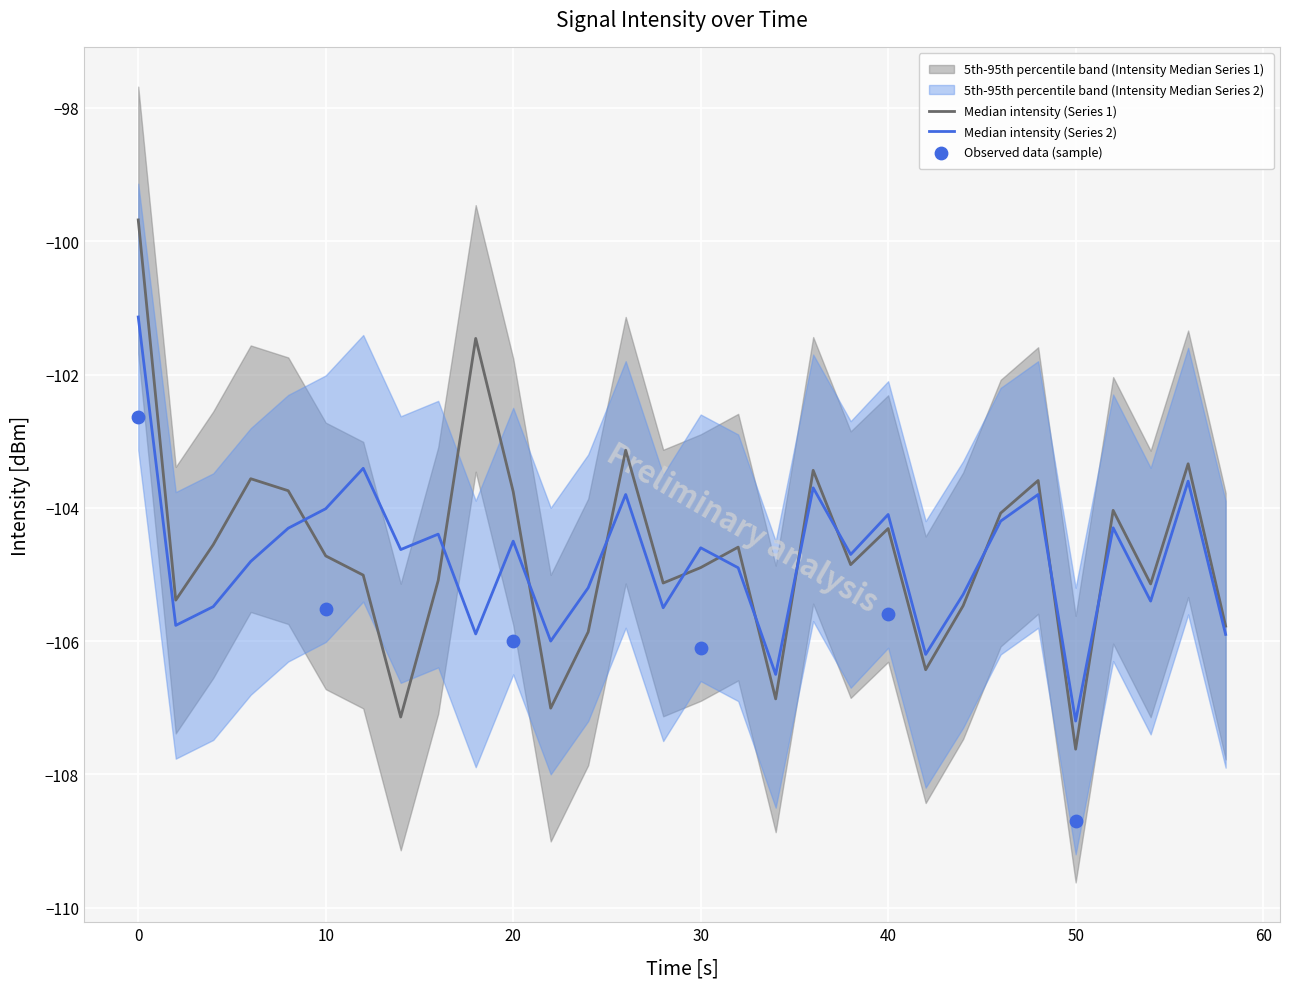

At how many categories does at least one series exceed -107?

30